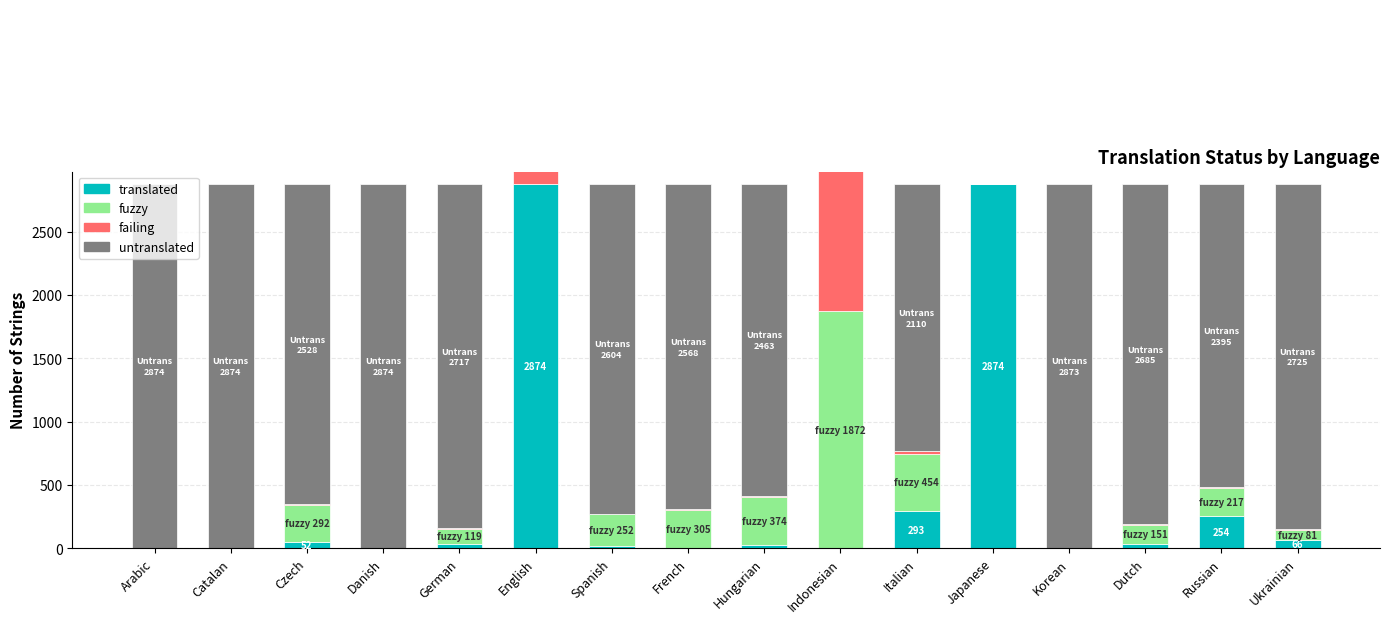

What is the total value across all series at Indonesian?

4746